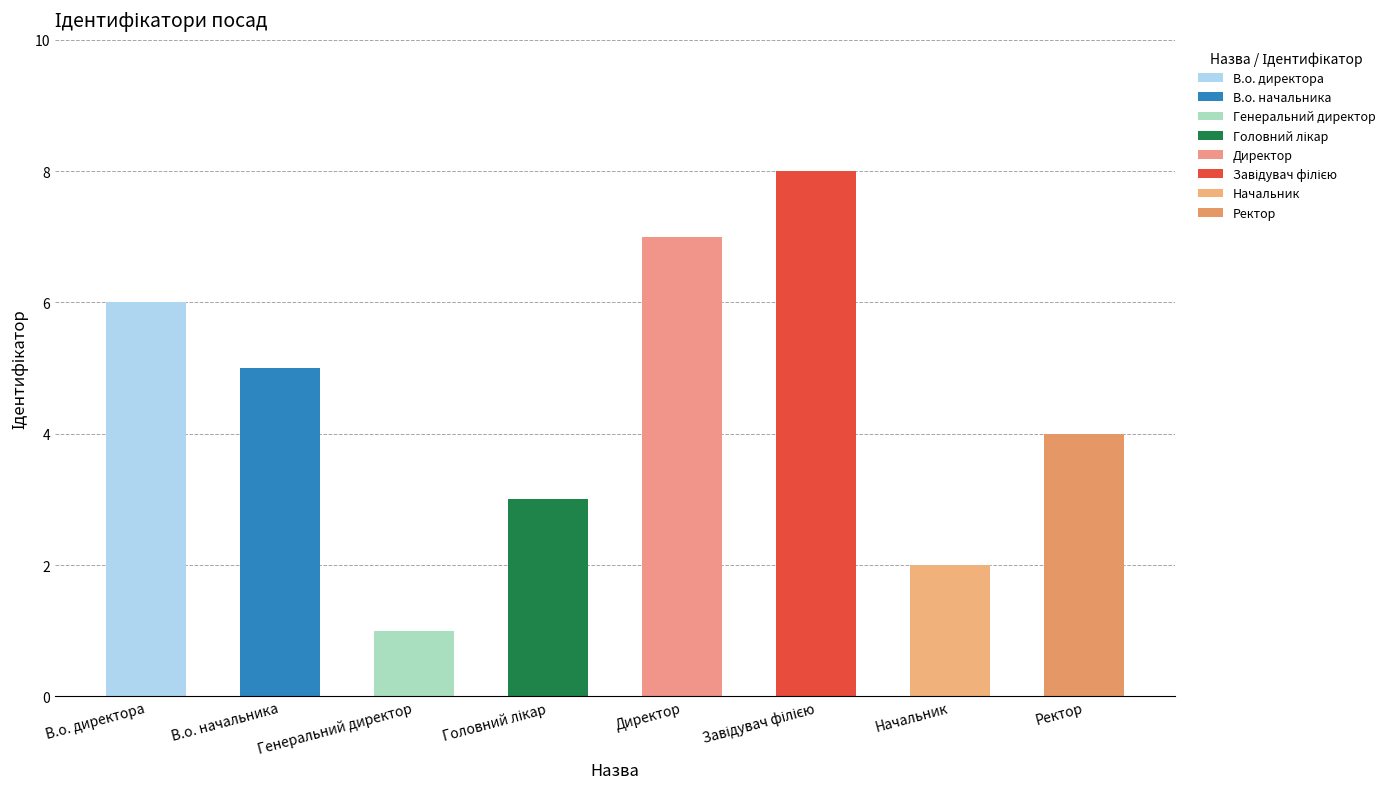

At which category does the chart reach its minimum across all series?

Генеральний директор